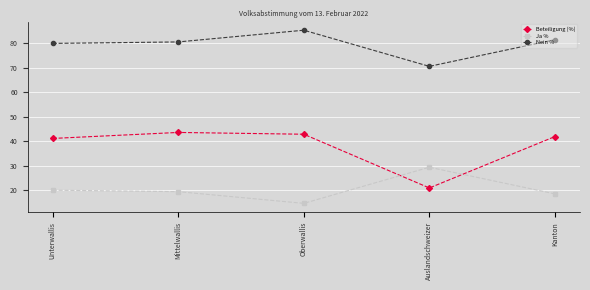

How many series are shown in this chart?

3